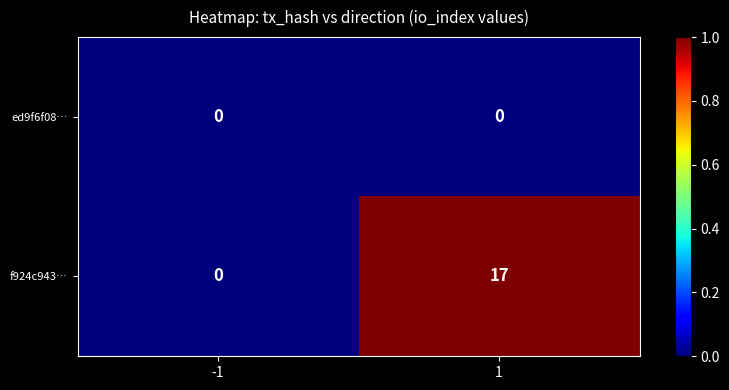

What is the greatest value displayed?

17